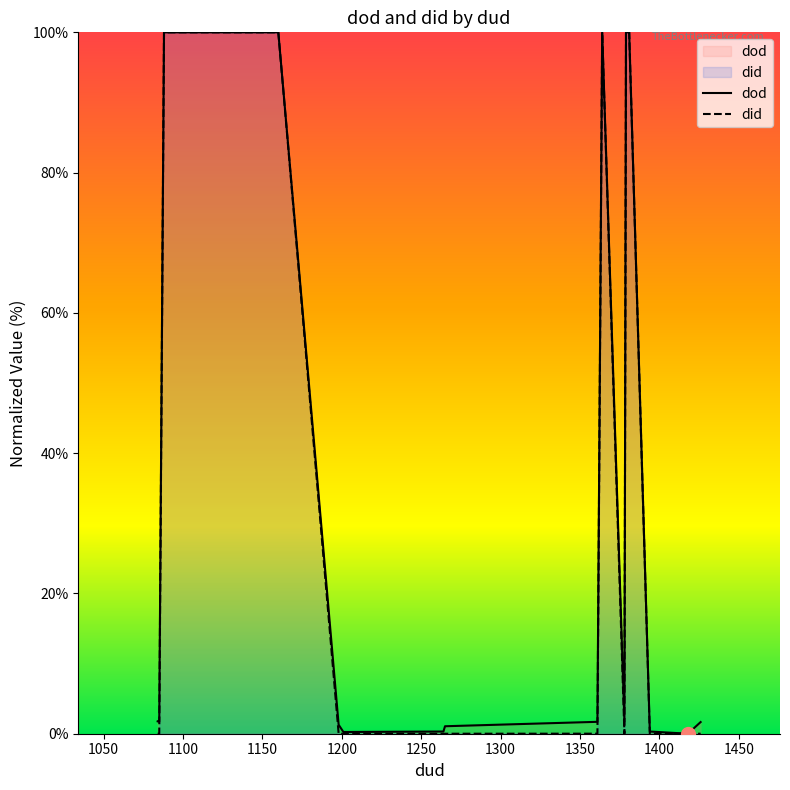

How many values in dod are above zero?

19